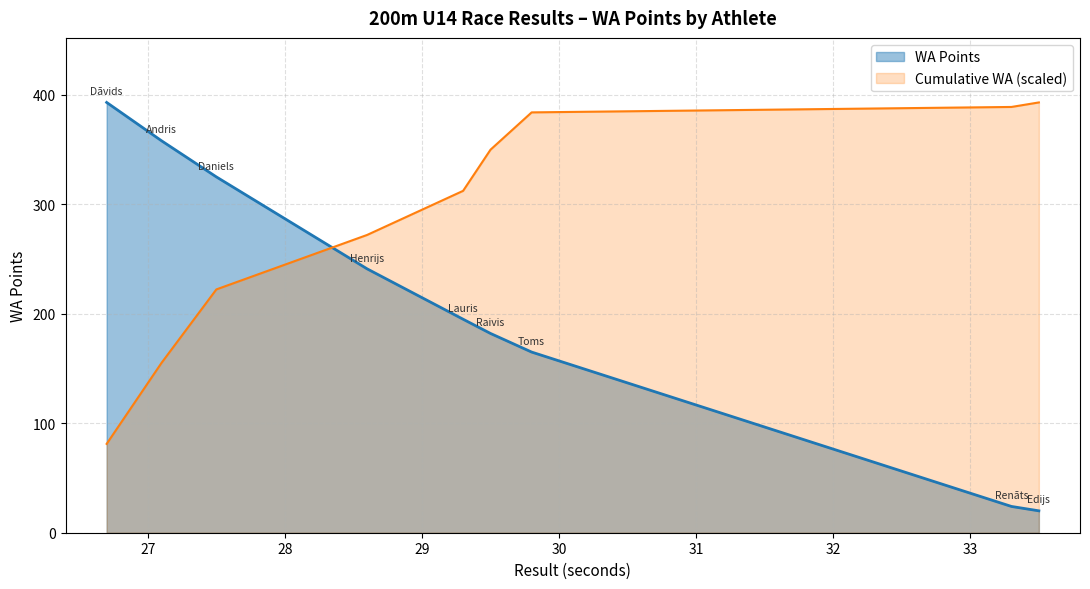

Reading left to right, extract all data points from this chart.

393	358	325	241	195	182	165	24	20